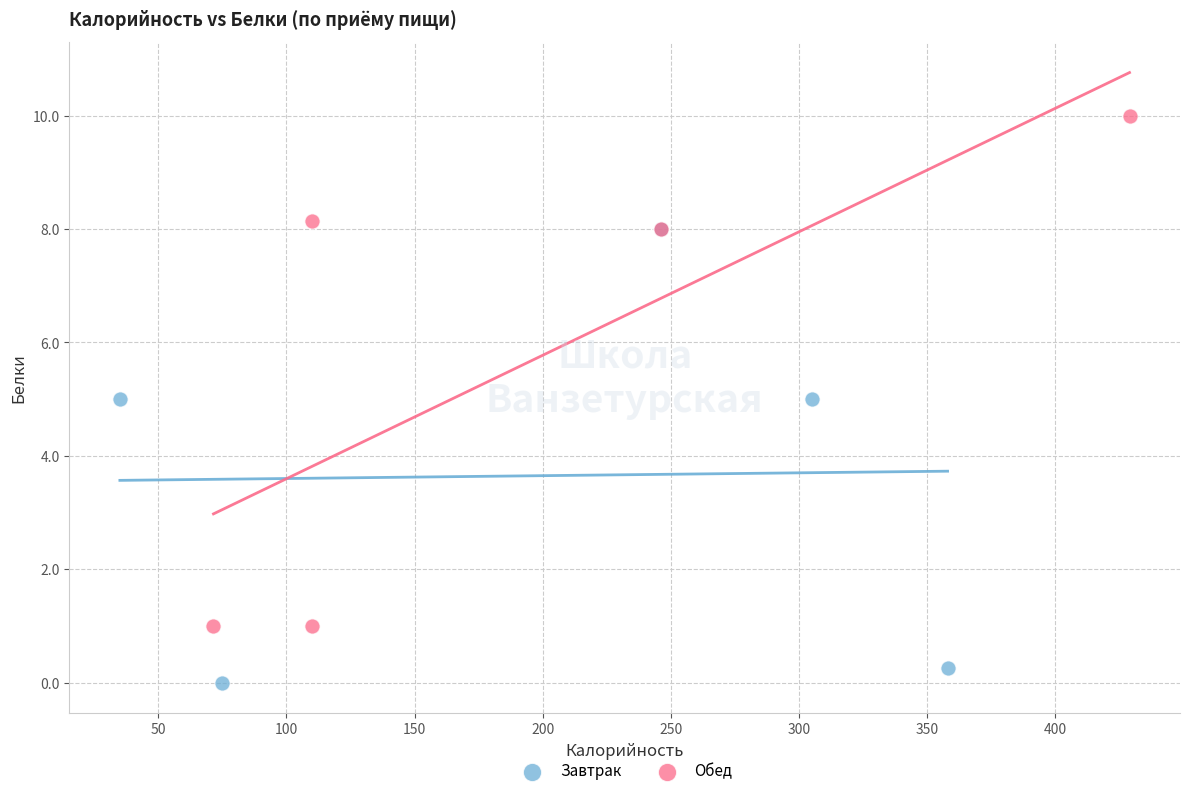

What are all the series names shown in the legend?

Завтрак, Обед